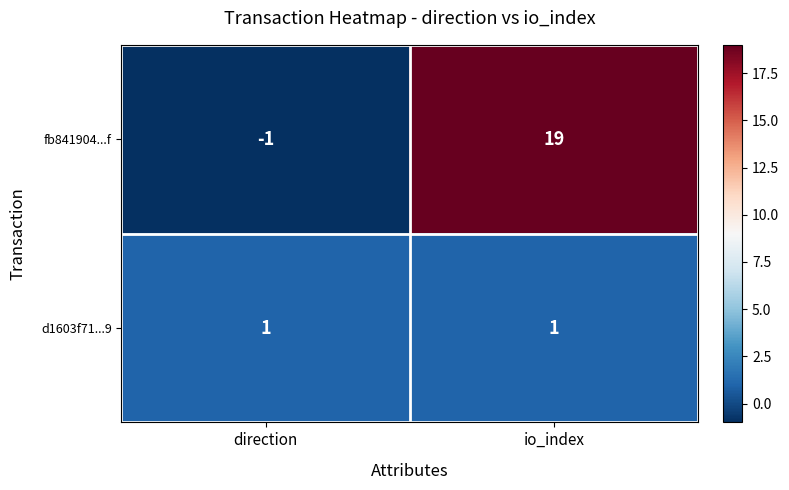

Which category has the highest value in the fb841904...f series?

io_index